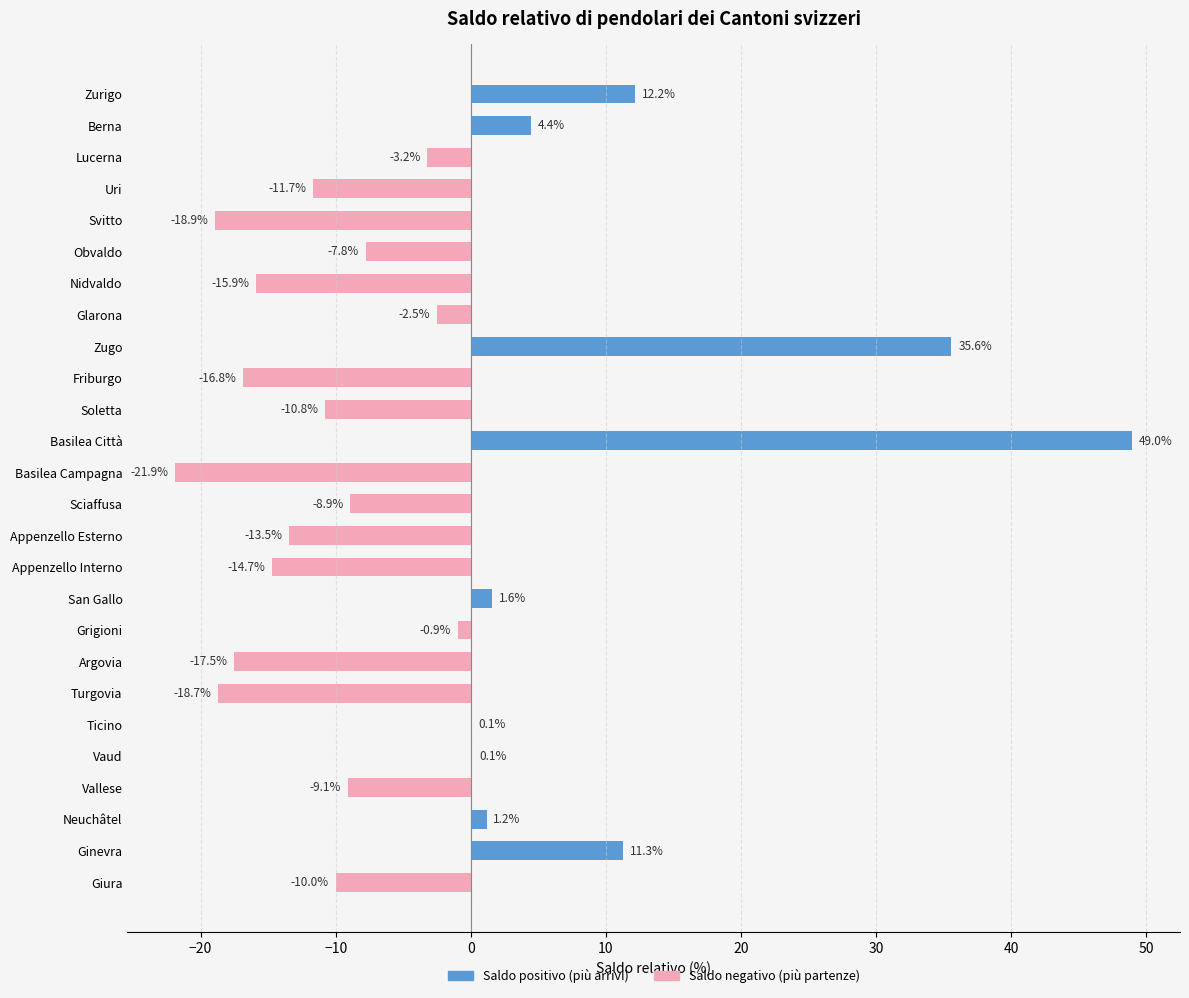

At which category does the chart reach its peak across all series?

Basilea Città